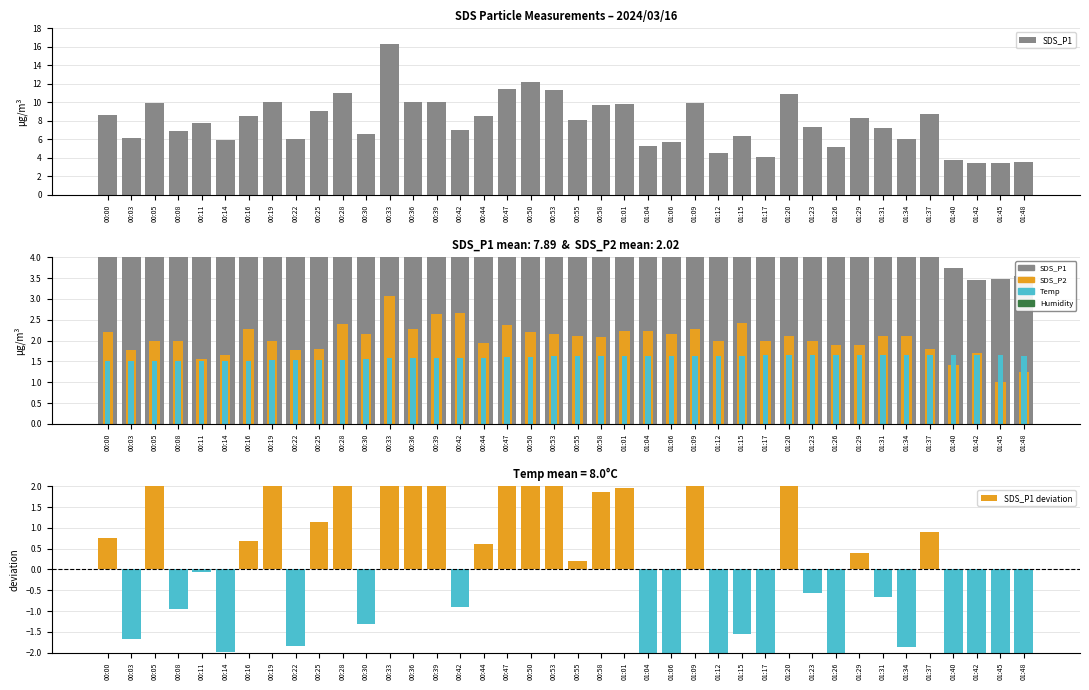

What is the difference between the highest and lowest values at 01:15?

7.9